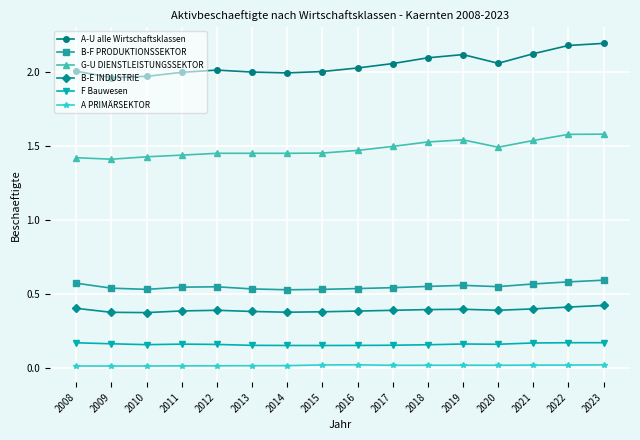

Which series has the largest range (max minus min)?

A-U alle Wirtschaftsklassen